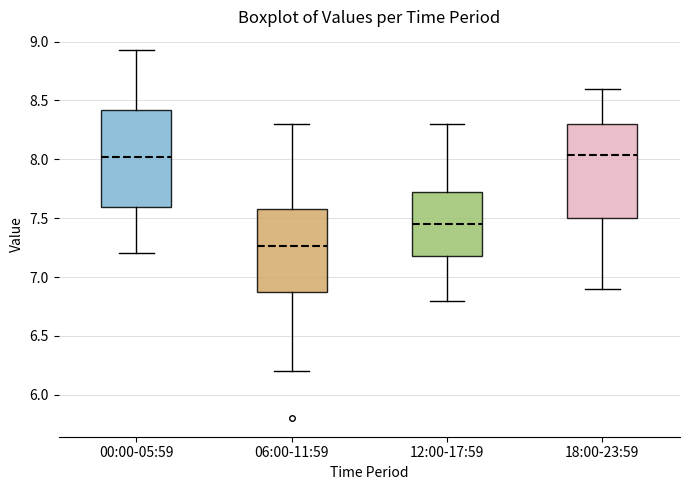

Reading left to right, read every box against the y-axis: the position of its median line, the range the box covers, and the ends of its whiskers. The values are not printed on the chart, so give them approximately, as read against the axis.

00:00-05:59: median 8.00, box 7.60 to 8.40, whiskers 7.20 to 8.95
06:00-11:59: median 7.25, box 6.90 to 7.60, whiskers 6.20 to 8.30
12:00-17:59: median 7.45, box 7.20 to 7.75, whiskers 6.80 to 8.30
18:00-23:59: median 8.05, box 7.50 to 8.30, whiskers 6.90 to 8.60